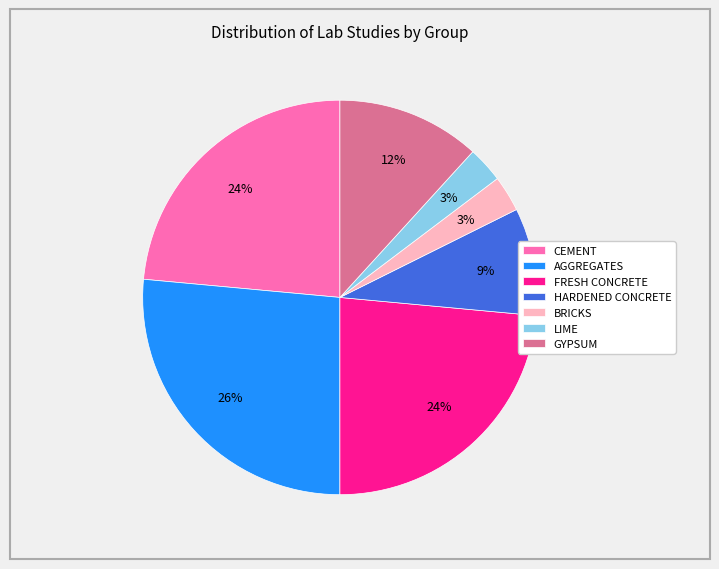

How many slices are in this pie chart?

7